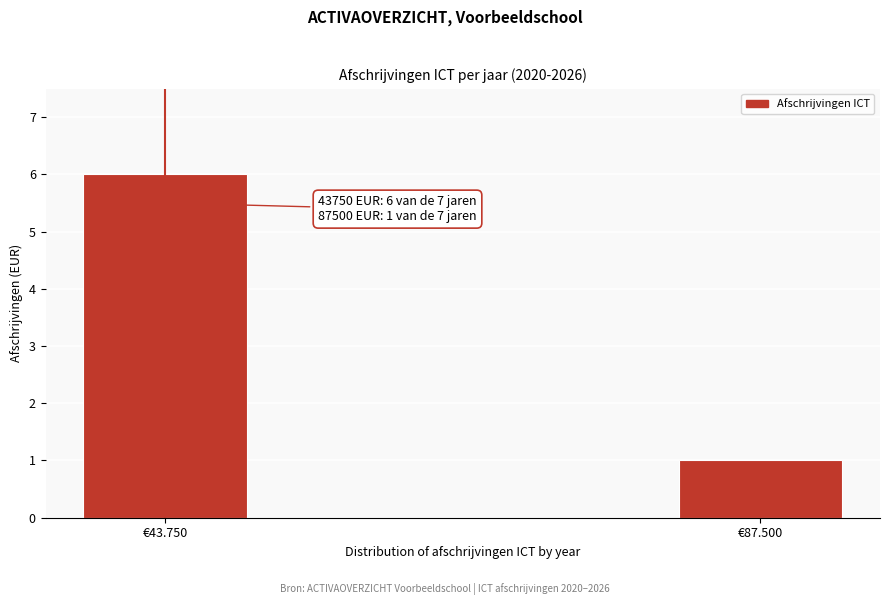

Reading right to left, list all the values displayed in this chart.

1	6